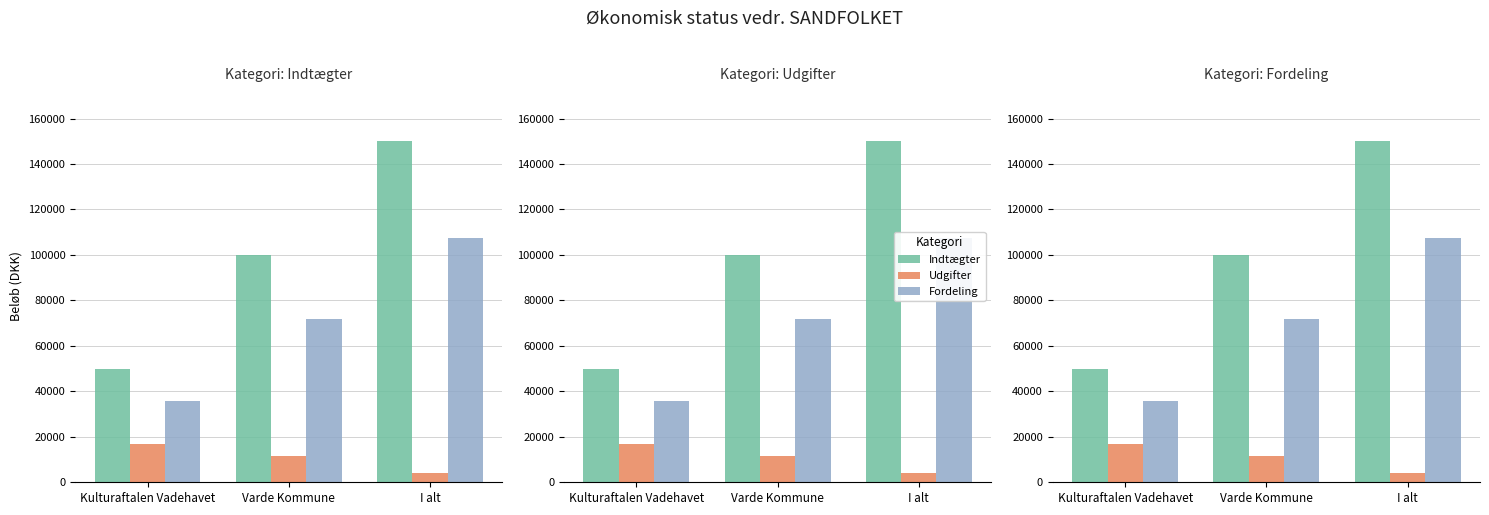

What position from the left is I alt?

3